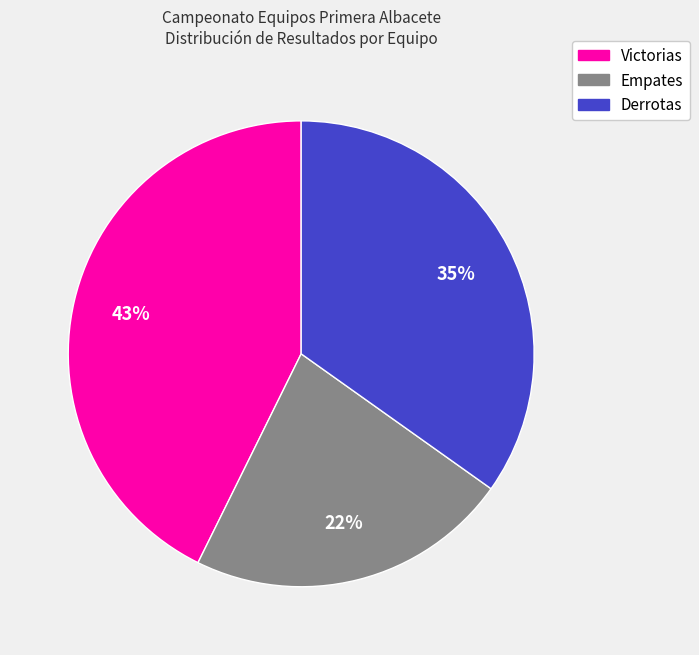

To the nearest percent, what is the average slice percentage?

33%